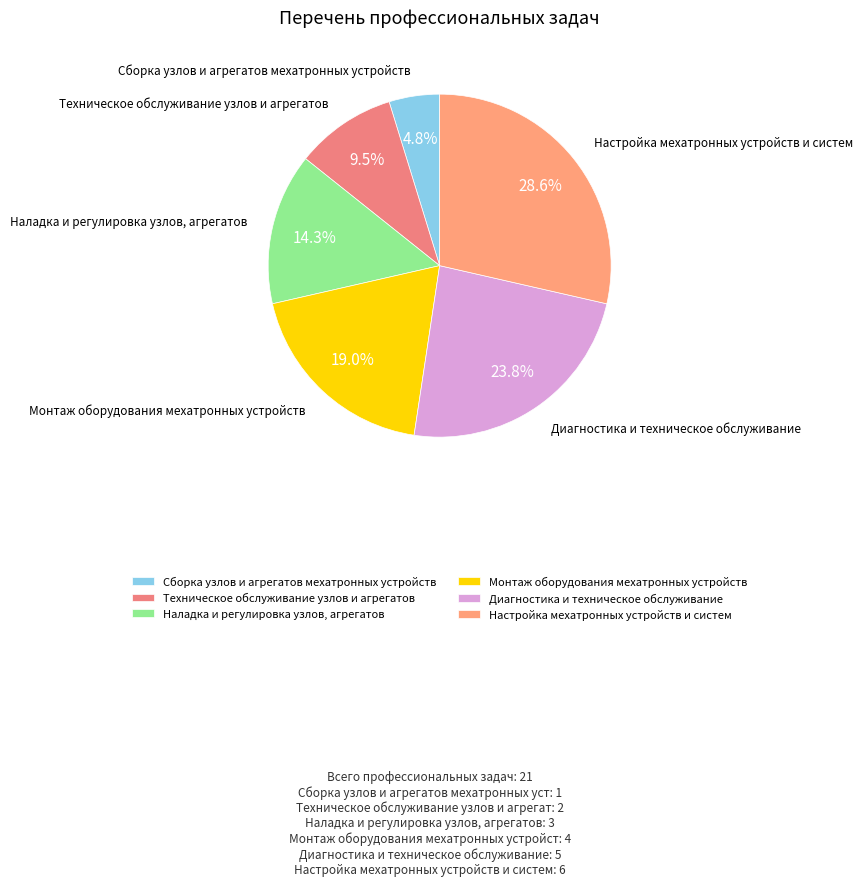

Combined, do Настройка мехатронных устройств и систем and Диагностика и техническое обслуживание account for over 50%?

Yes